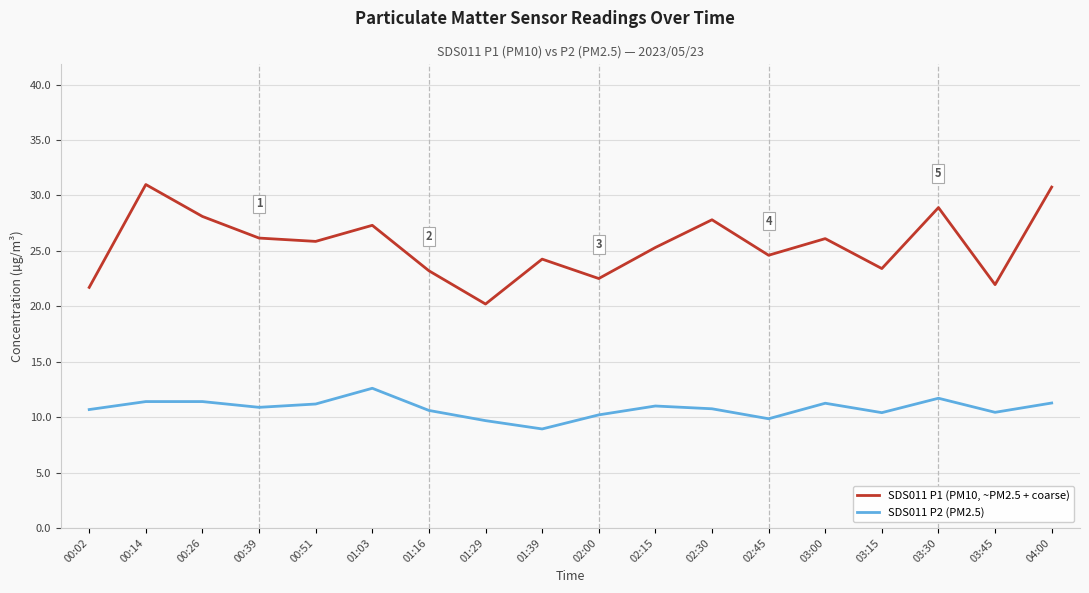

The value of SDS011 P1 (PM10, ~PM2.5 + coarse) at 01:16 is 23.2. True or false?

True